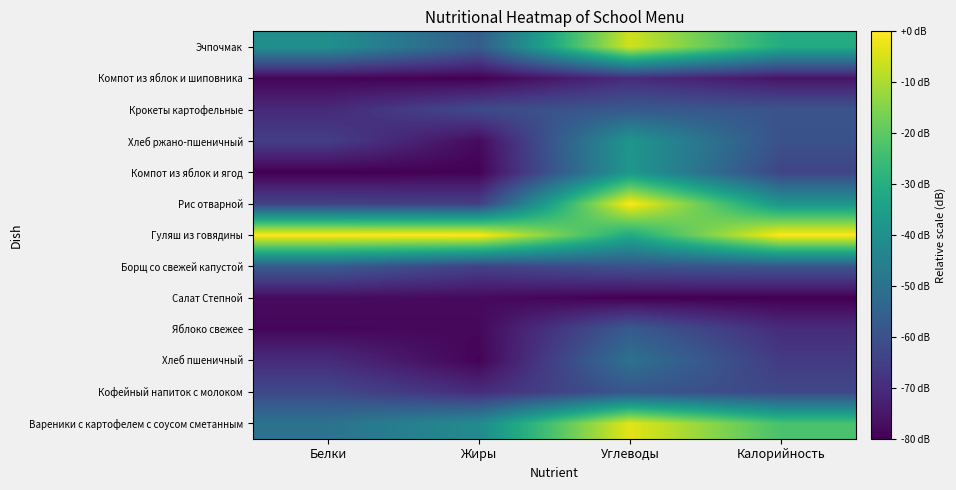

Which category has the highest value across all series?

Белки